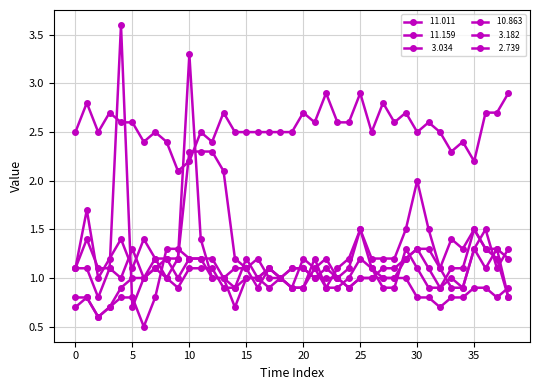

What is the label of the 11th point from the left?

10